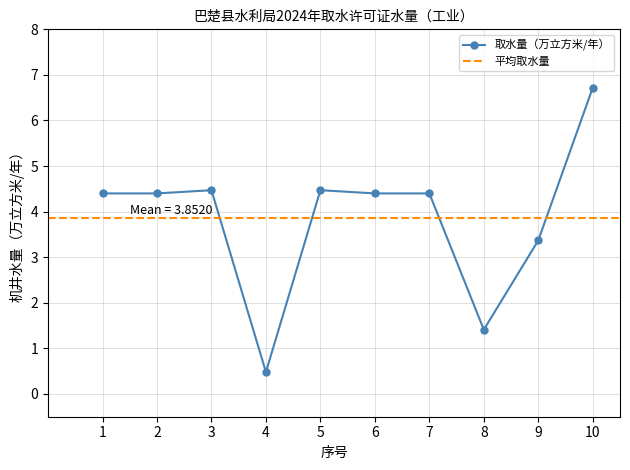

How many lines are shown in the chart?

1